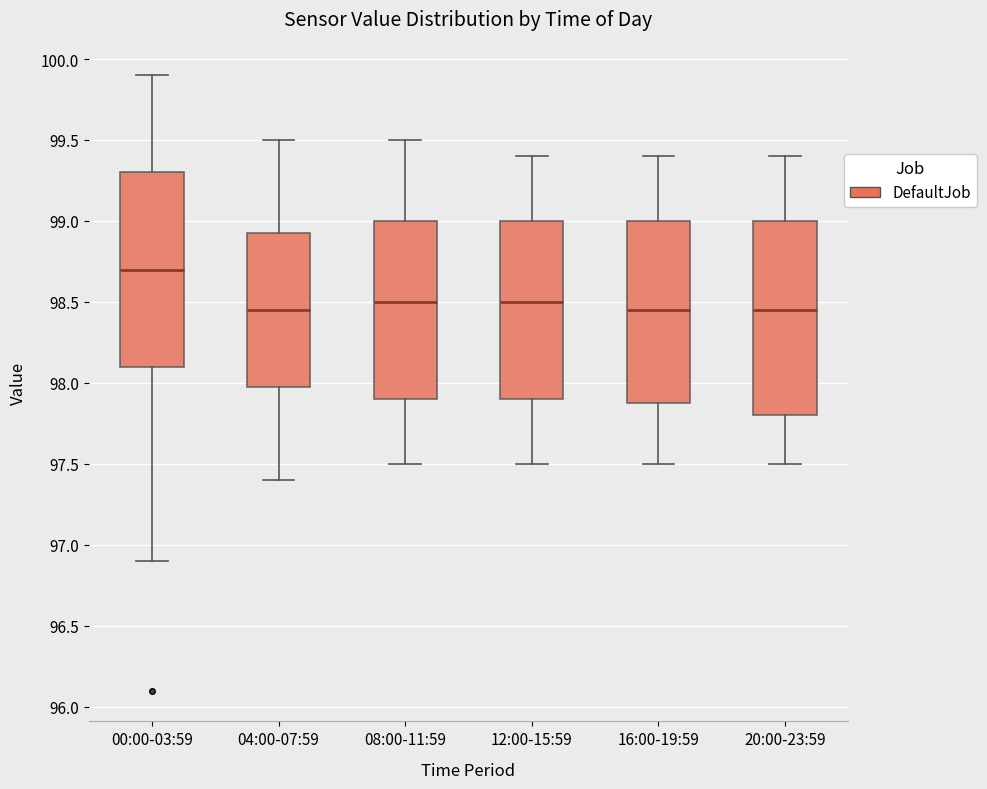

Which box has the highest median line?

00:00-03:59